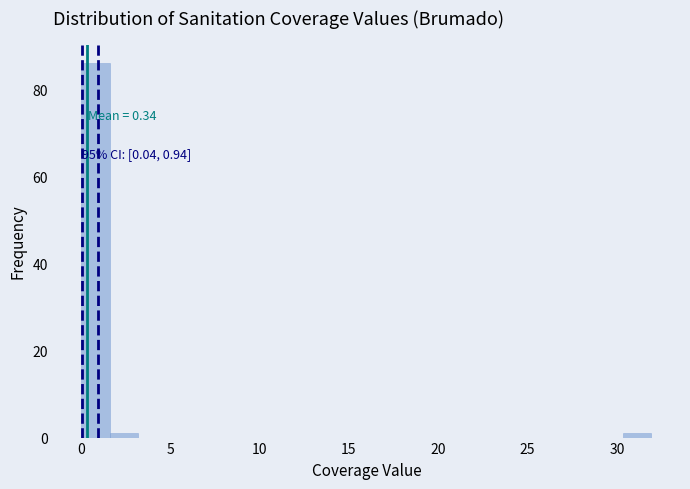

Read against the x-axis, roughly where is the centre of the tallest bar?

1.0